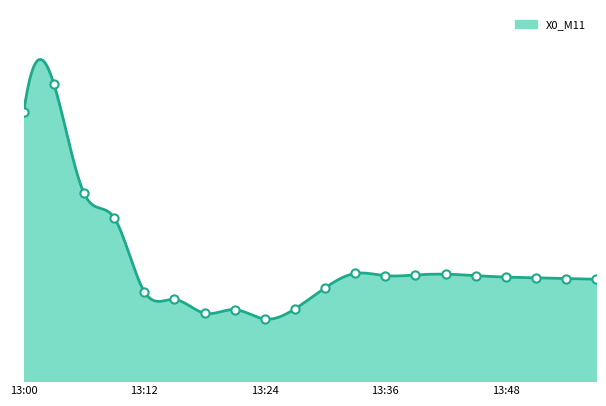

What is the ratio of the value at 13:45 to the value at 13:03?

0.4